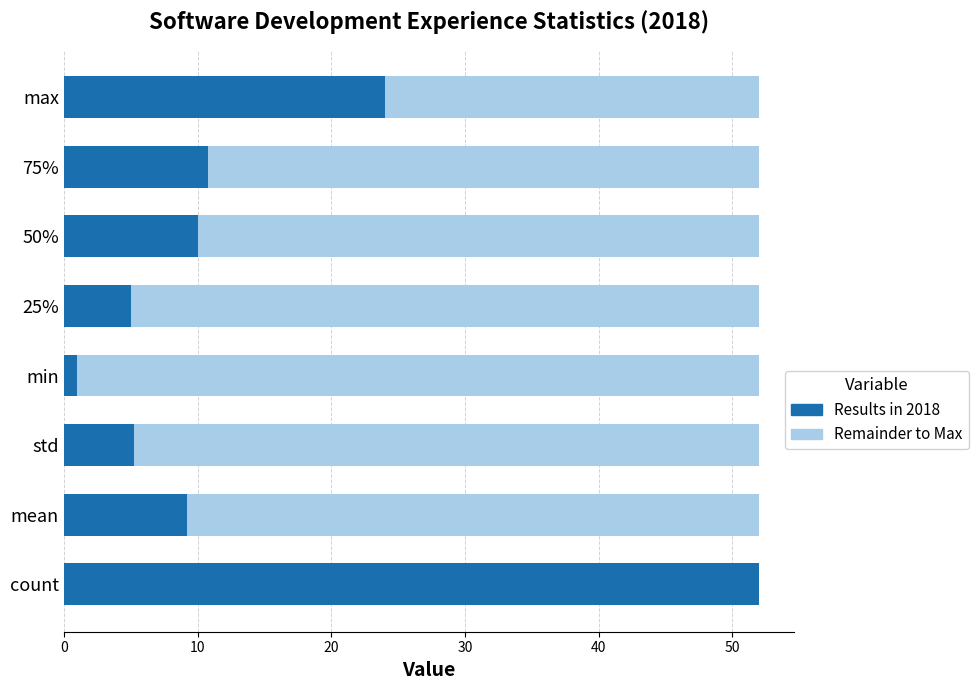

Which category has the highest value in the Results in 2018 series?

count